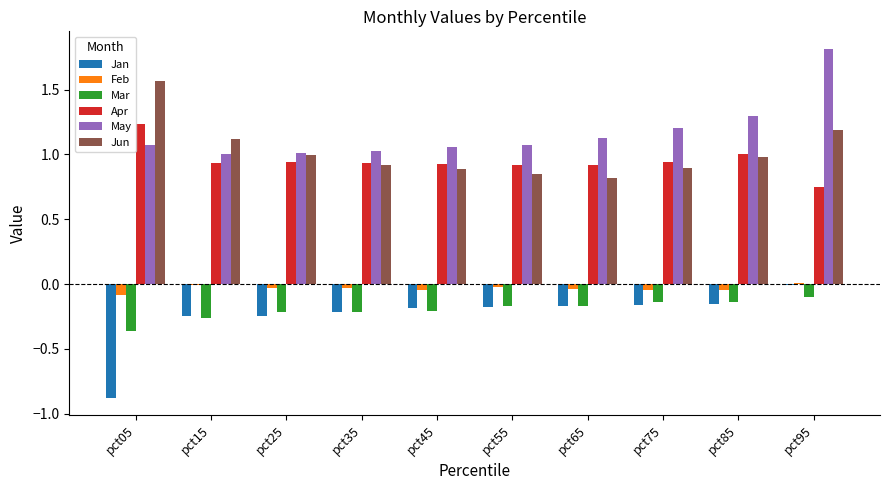

What is the sum of all Mar values?

-2.0